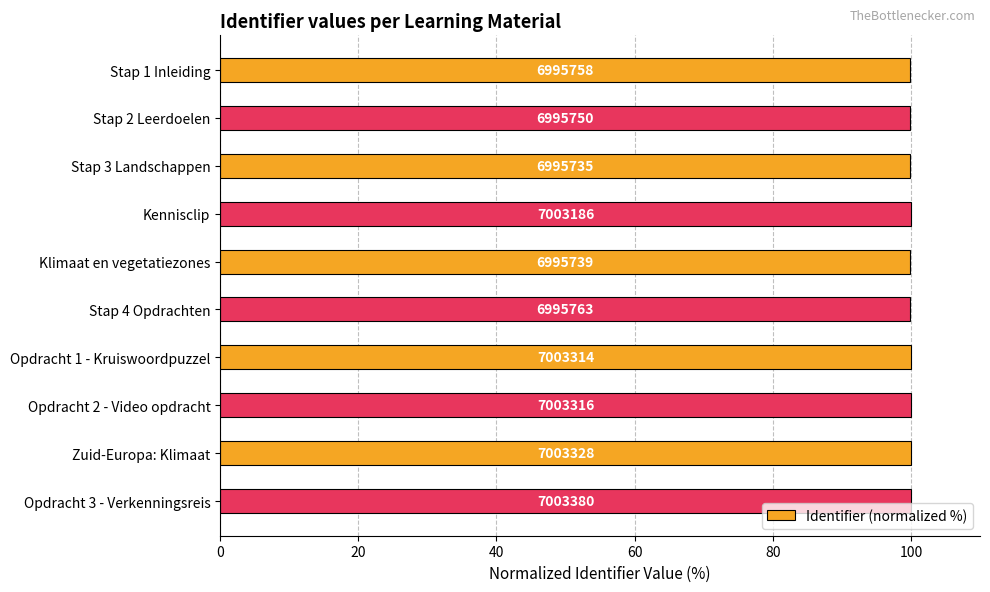

How many bars are there in total?

10